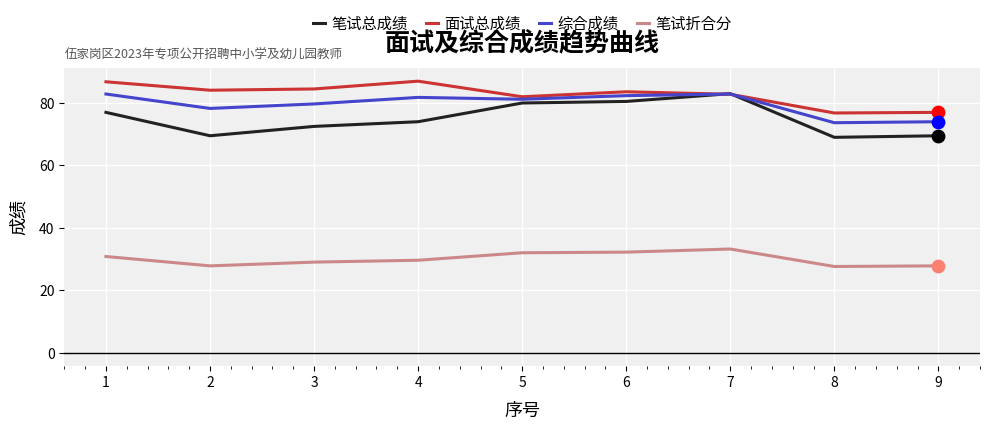

Which series has the largest total across all categories?

面试总成绩